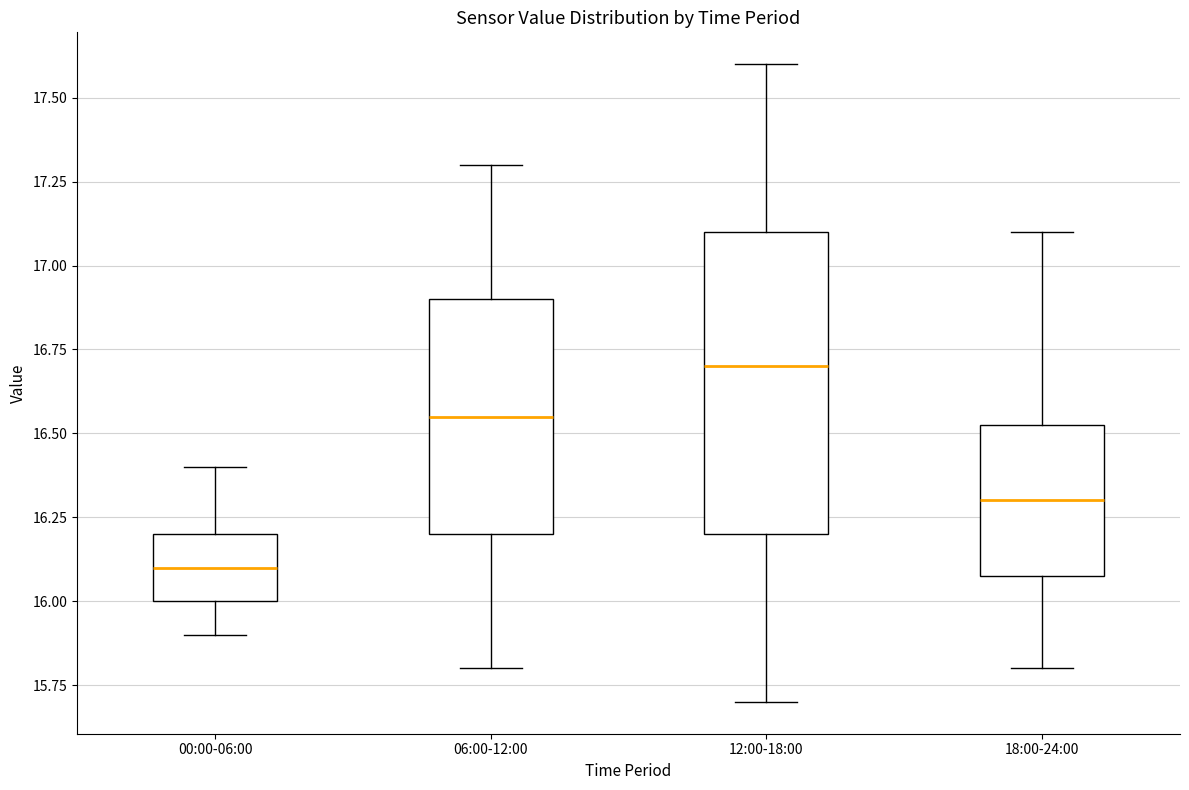

Which box has the lowest median line?

00:00-06:00